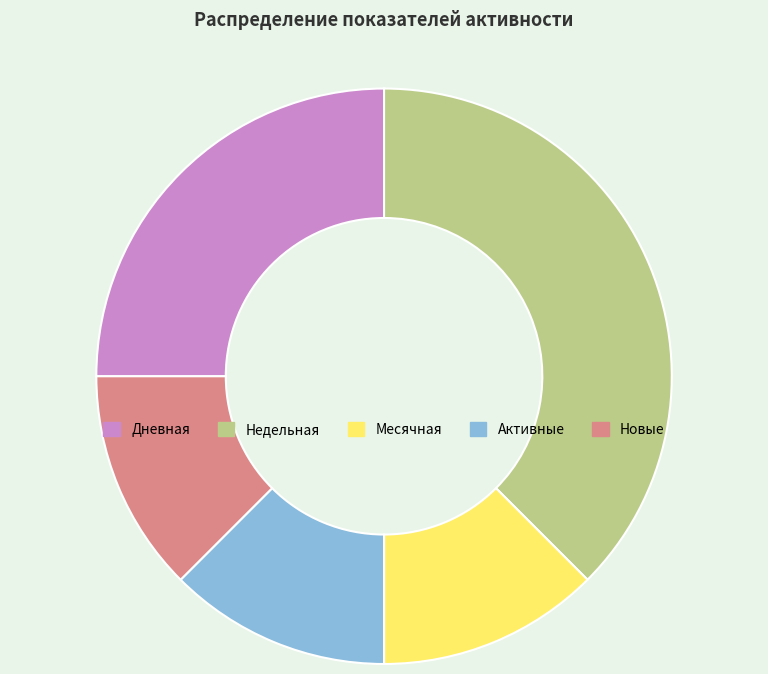

Is it true that Дневная is 36% of the pie?

False